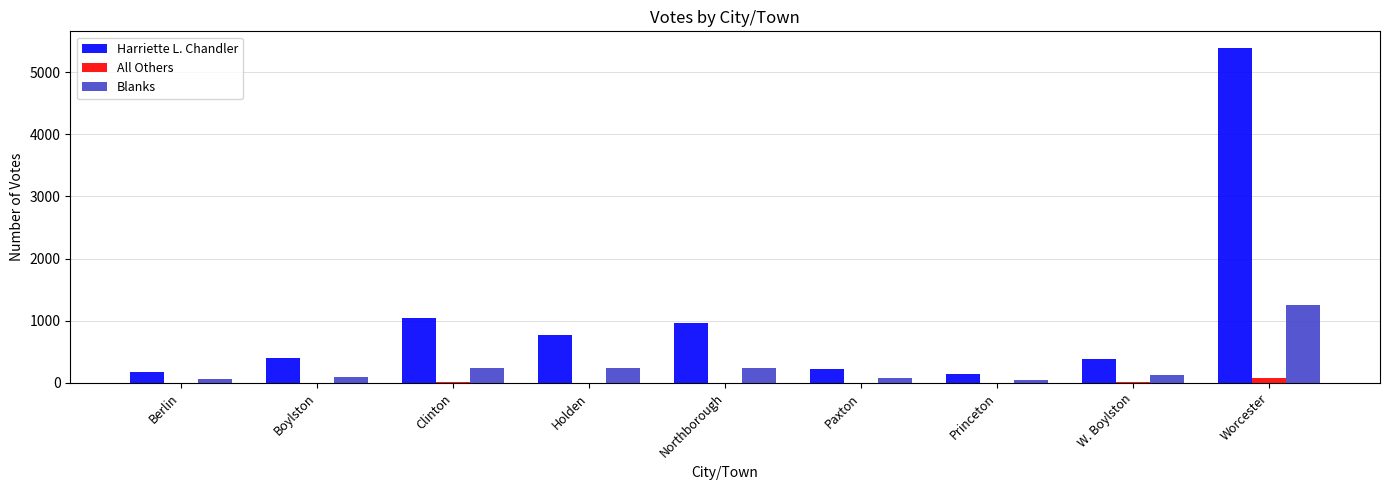

Are the bars horizontal?

No